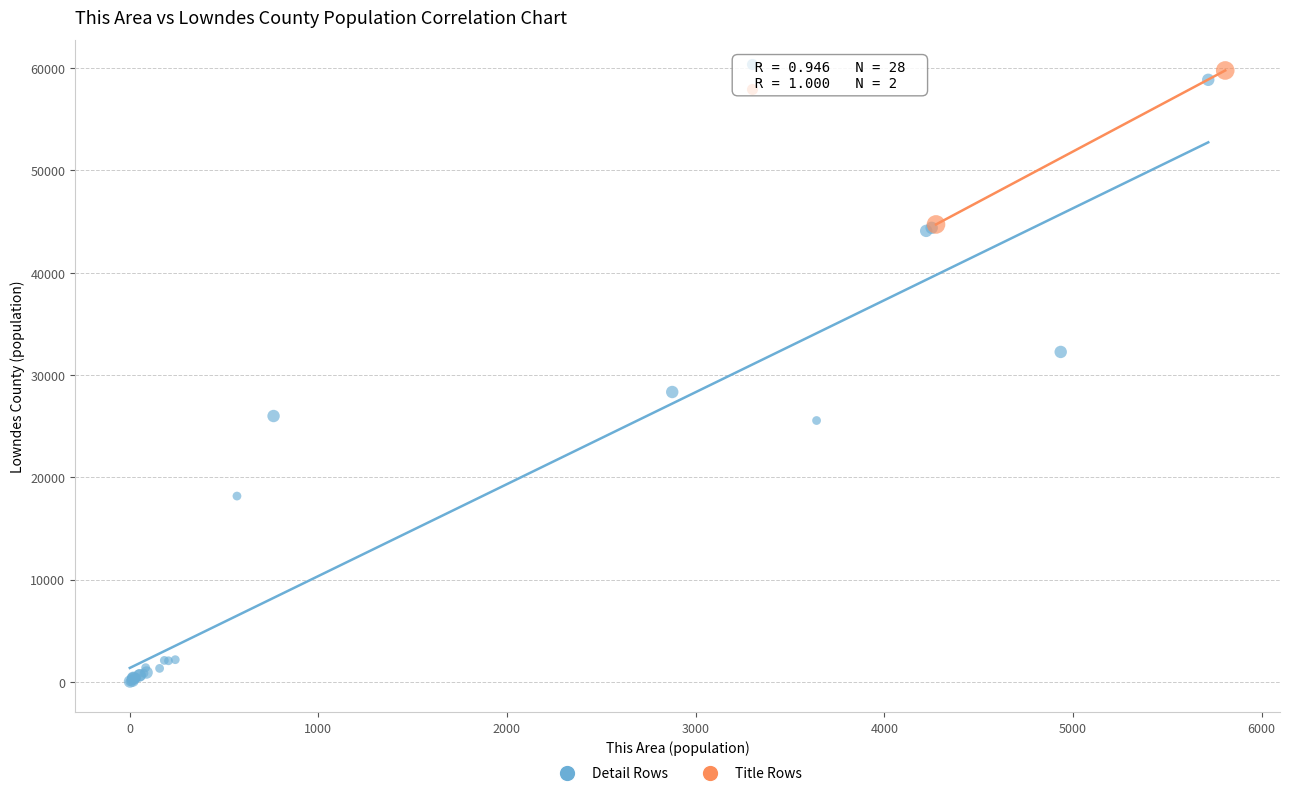

What are all the series names shown in the legend?

Detail Rows, Title Rows